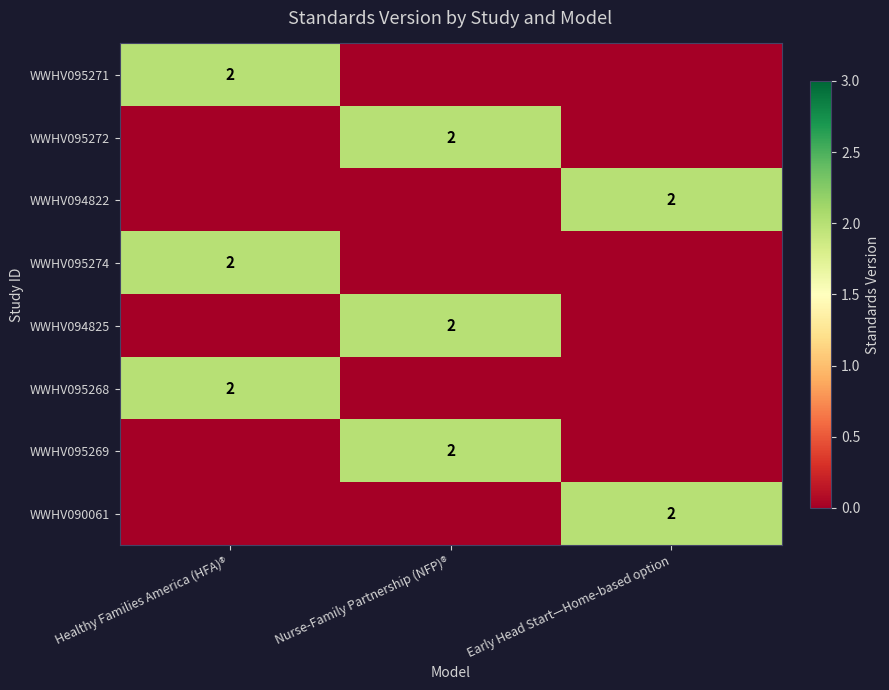

True or false: WWHV095269 has a value of 2 at Nurse-Family Partnership (NFP)®.

True